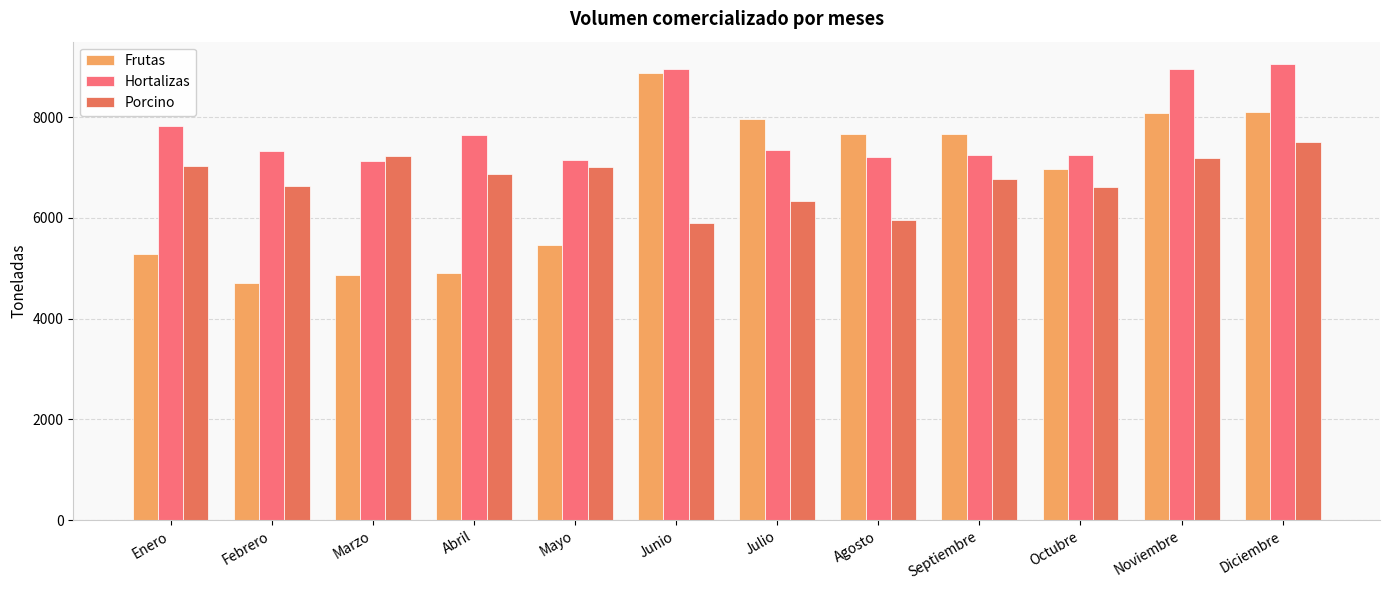

How many series are shown in this chart?

3